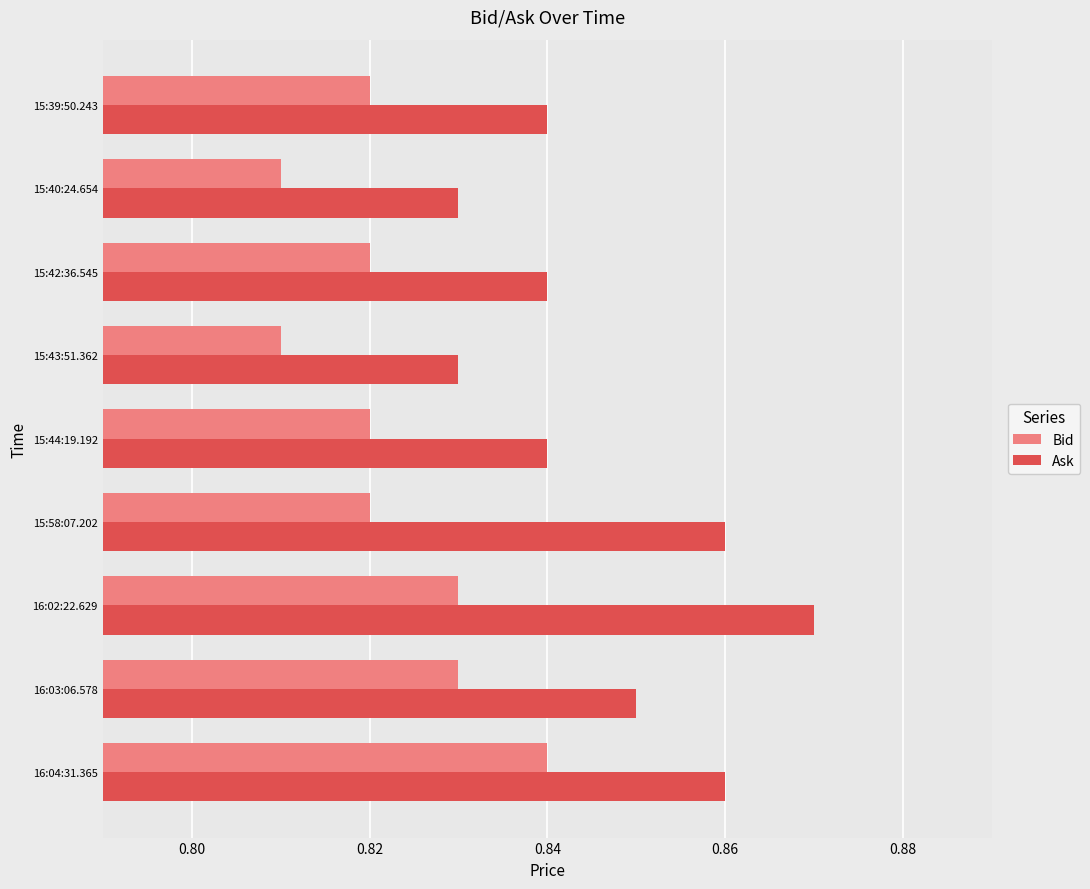

Is it true that Bid equals 0.4 at 16:03:06.578?

False